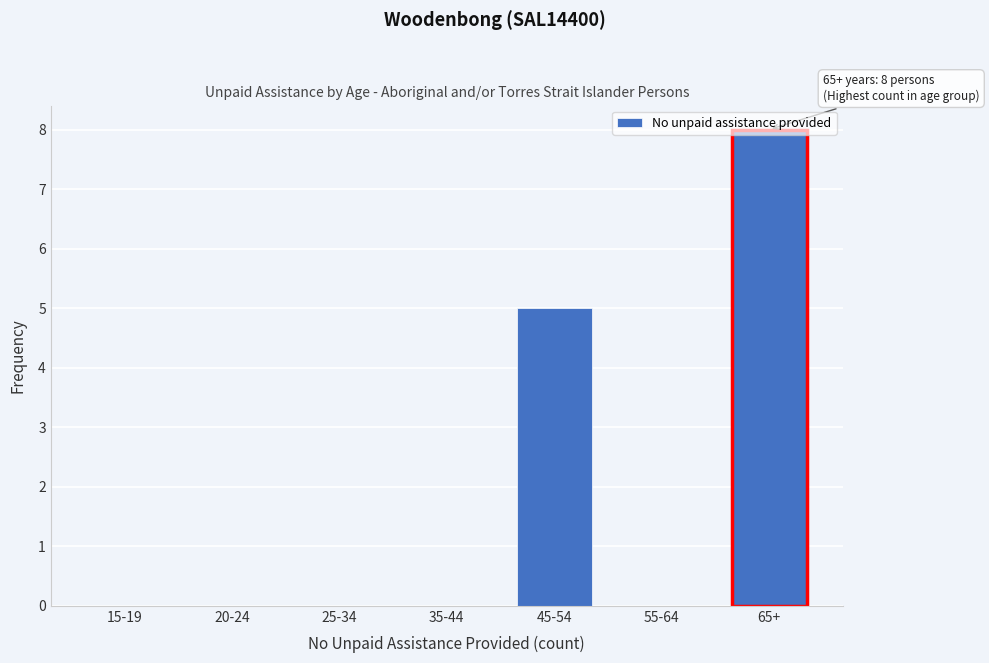

What is the sum of all values?

13